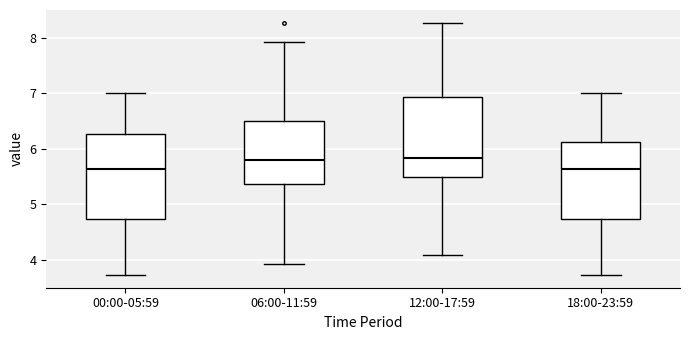

Reading left to right, read every box against the y-axis: the position of its median line, the range the box covers, and the ends of its whiskers. The values are not printed on the chart, so give them approximately, as read against the axis.

00:00-05:59: median 5.6, box 4.7 to 6.3, whiskers 3.7 to 7.0
06:00-11:59: median 5.8, box 5.4 to 6.5, whiskers 3.9 to 7.9
12:00-17:59: median 5.8, box 5.5 to 6.9, whiskers 4.1 to 8.3
18:00-23:59: median 5.6, box 4.7 to 6.1, whiskers 3.7 to 7.0